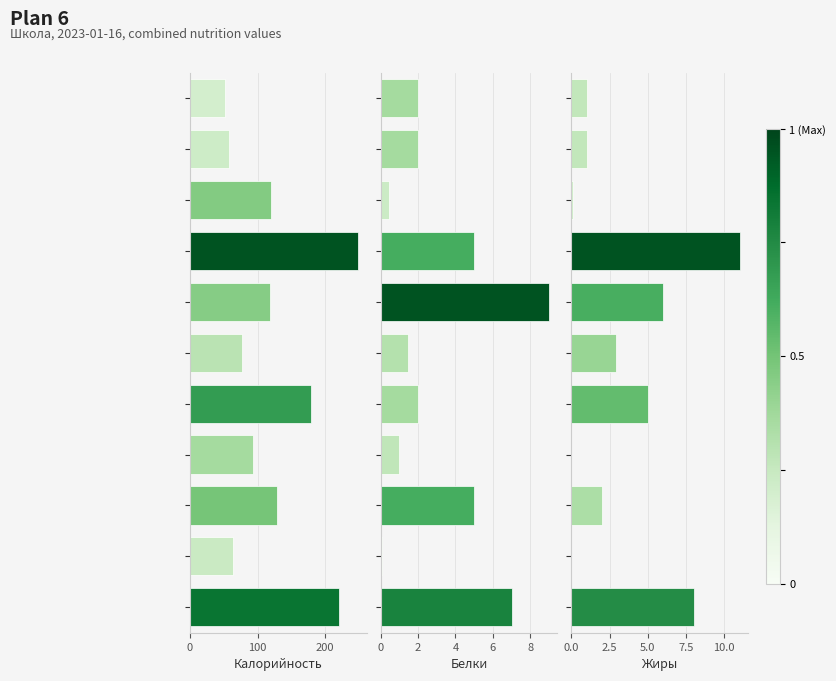

The Жиры series shows 1.5 at 9. True or false?

False